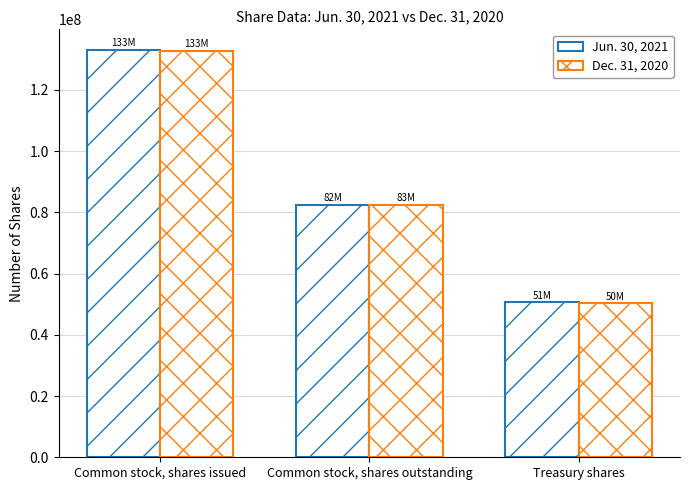

At which label does Dec. 31, 2020 first exceed 82573407?

Common stock, shares issued